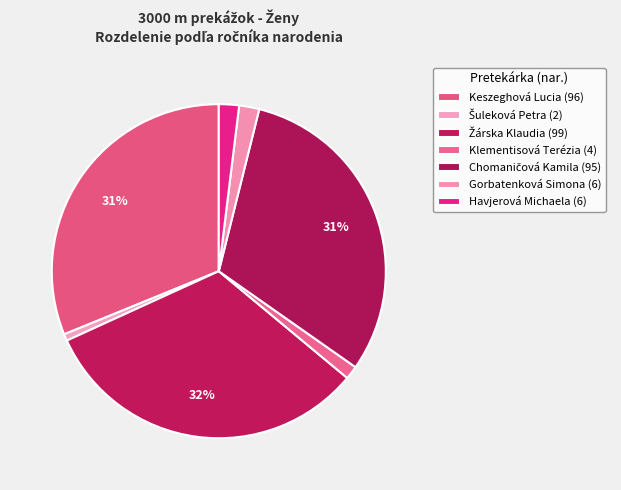

Rank the categories by value from lowest to highest.

Šuleková Petra, Klementisová Terézia, Gorbatenková Simona, Havjerová Michaela, Chomaničová Kamila, Keszeghová Lucia, Žárska Klaudia